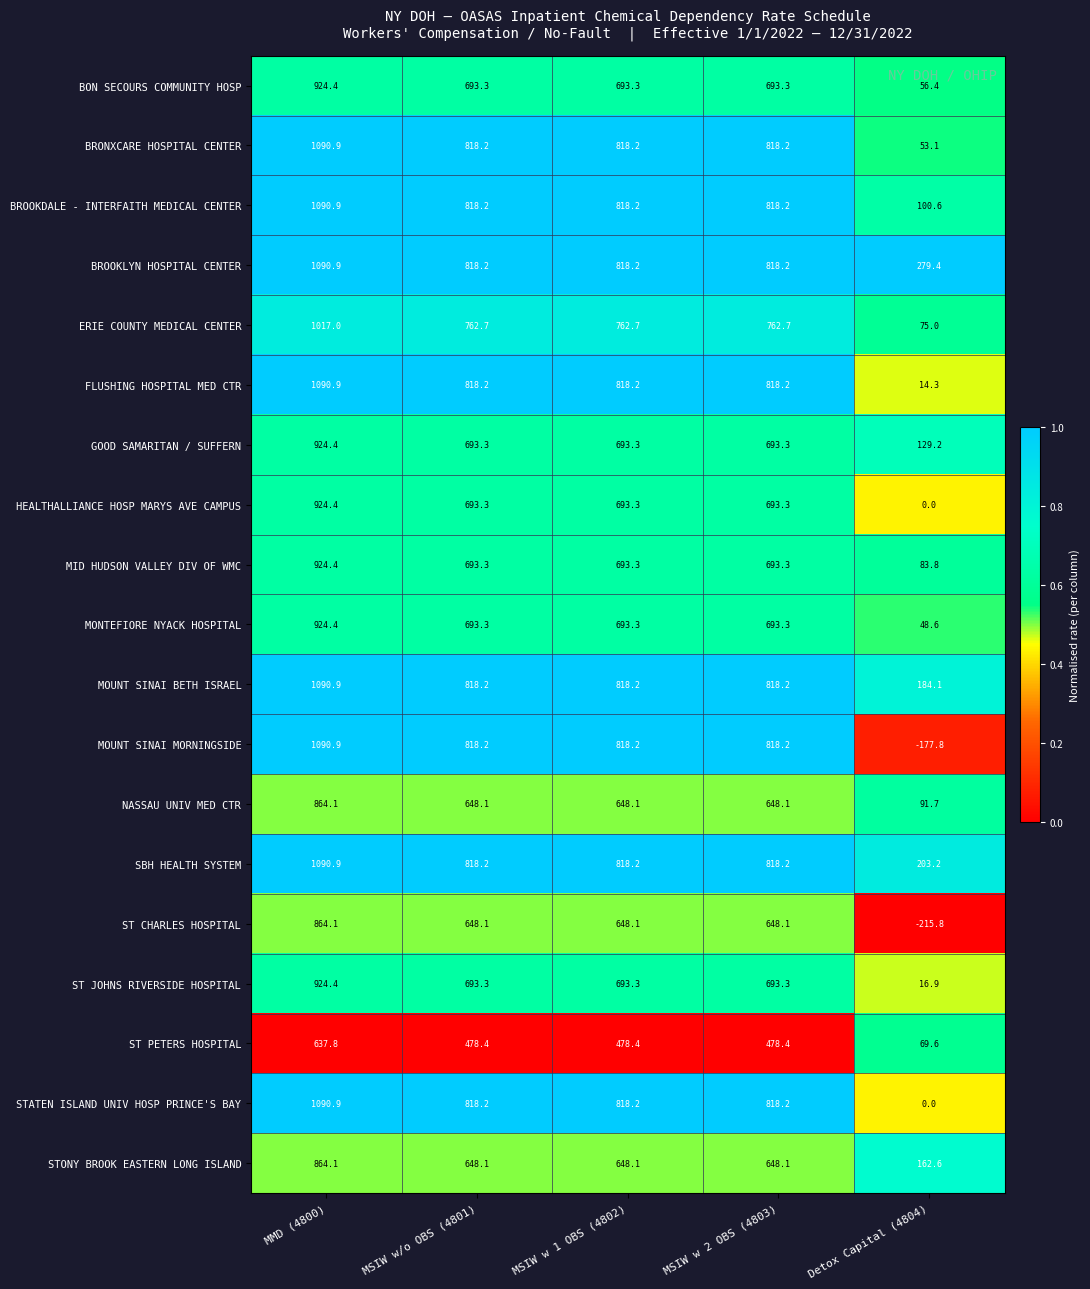

The value of MOUNT SINAI MORNINGSIDE at MSIW w 1 OBS (4802) is 1269.5. True or false?

False